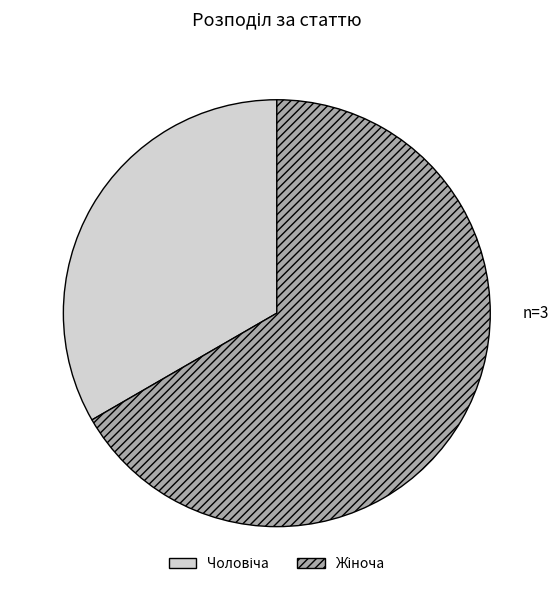

Does any single category account for the majority?

Yes